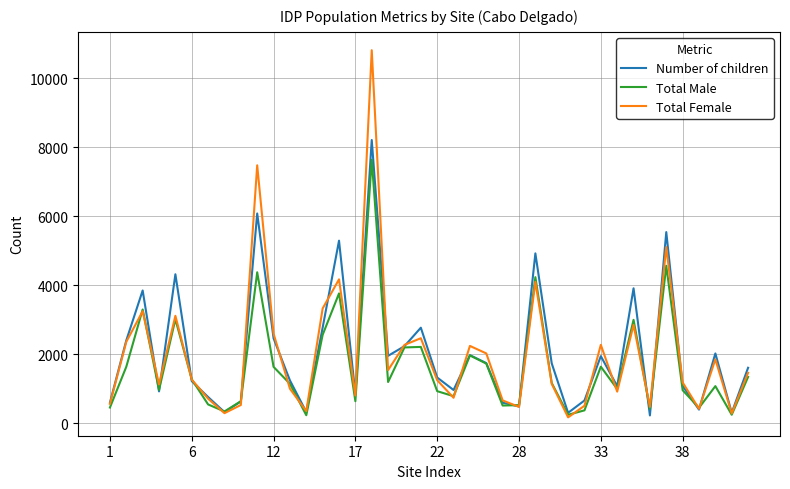

What is the average value of the Number of children series?

2056